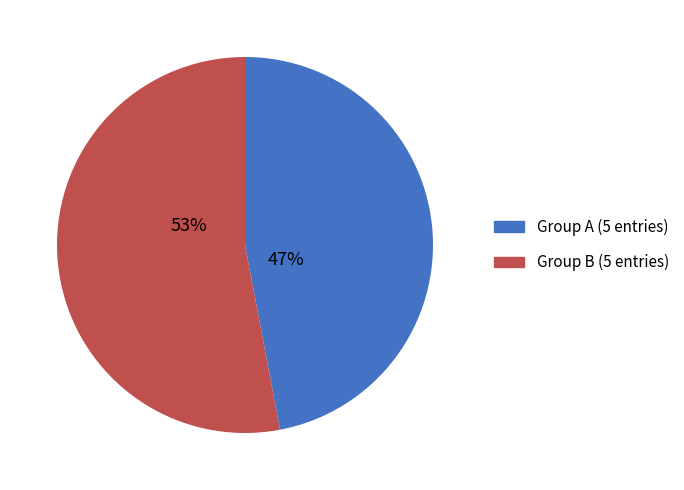

To the nearest percent, what is the difference between the largest and smallest slice percentages?

6%